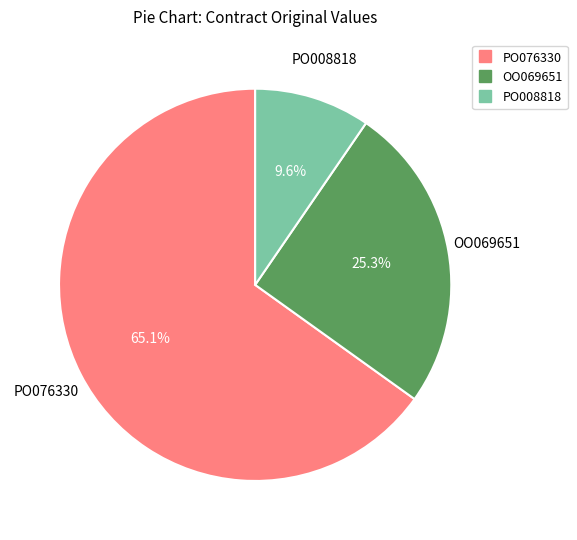

To the nearest percent, what percentage of the pie is PO008818?

10%